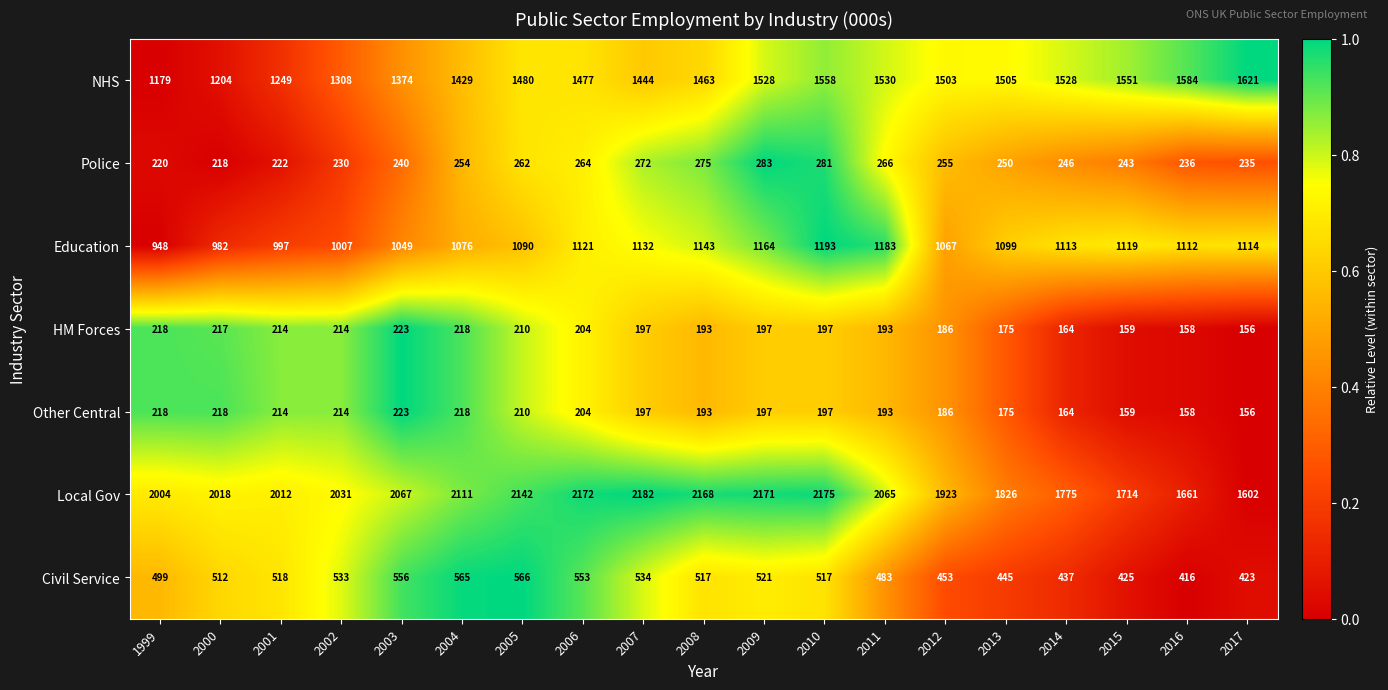

The Education series shows 1309 at 2001. True or false?

False